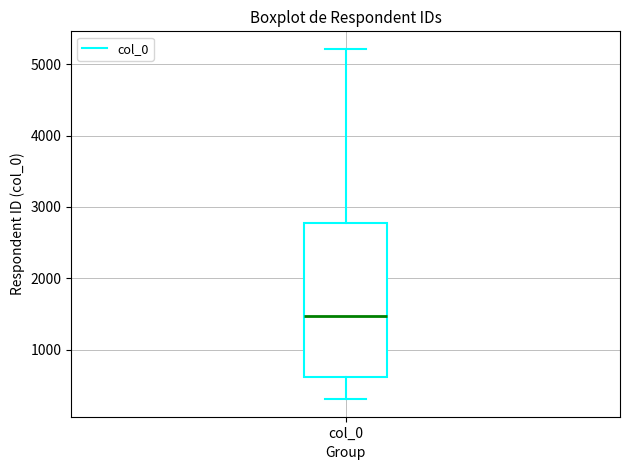

Transcribe this box plot: give where the median line is, the range the box spans, and where the two whiskers end, as read against the y-axis. The values are not printed on the chart, so give them approximately, as read against the axis.

median 1500, box 600 to 2800, whiskers 300 to 5200